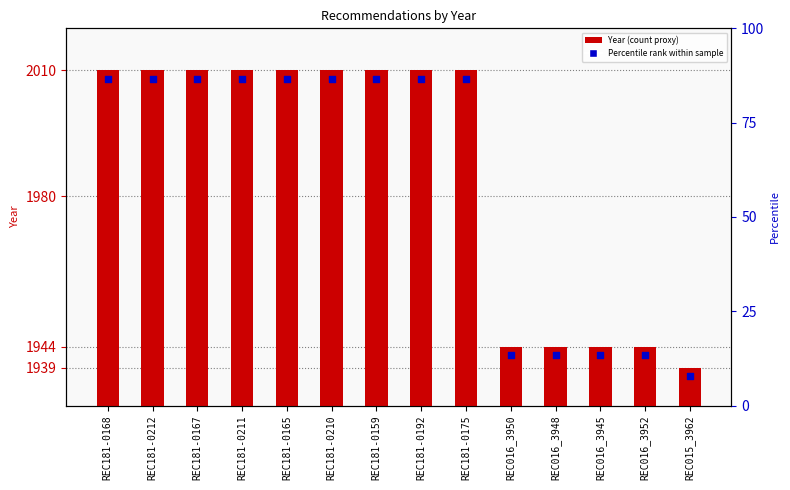

What is the change in value from REC181-0212 to REC016_3948?

-66